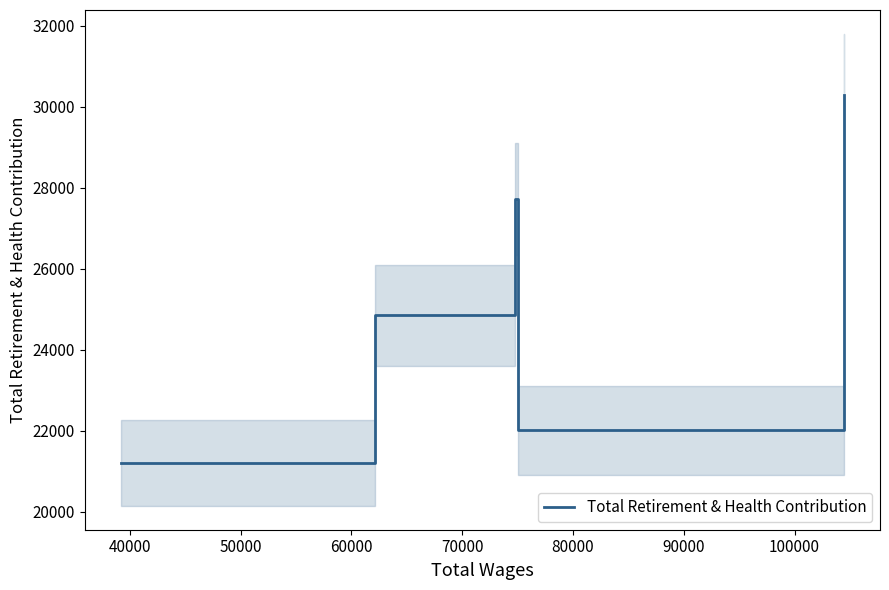

What is the highest value of the Total Retirement & Health Contribution series?

30296